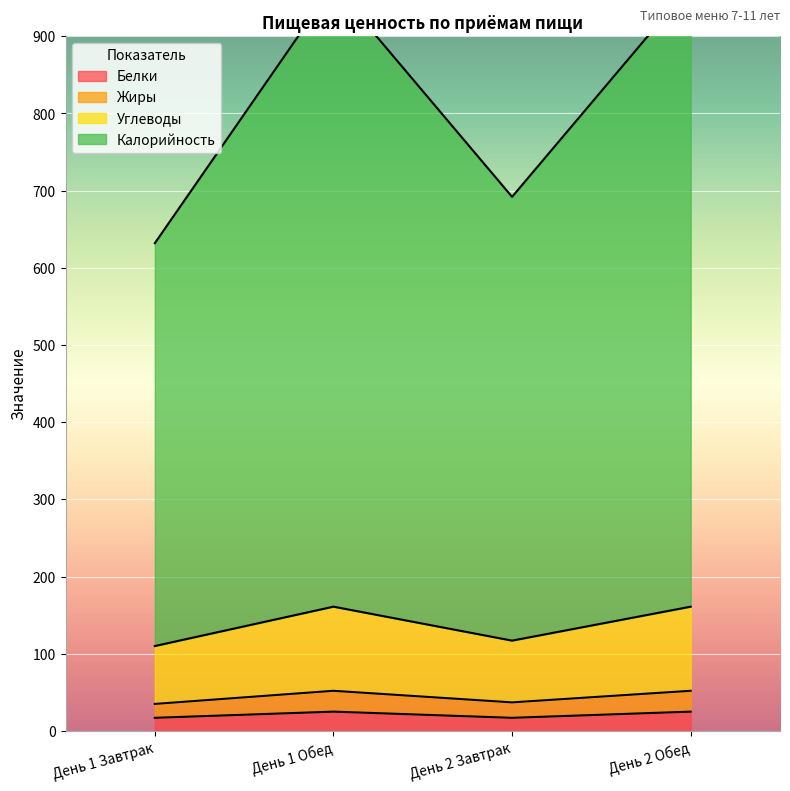

What is the average value of the Белки series?

21